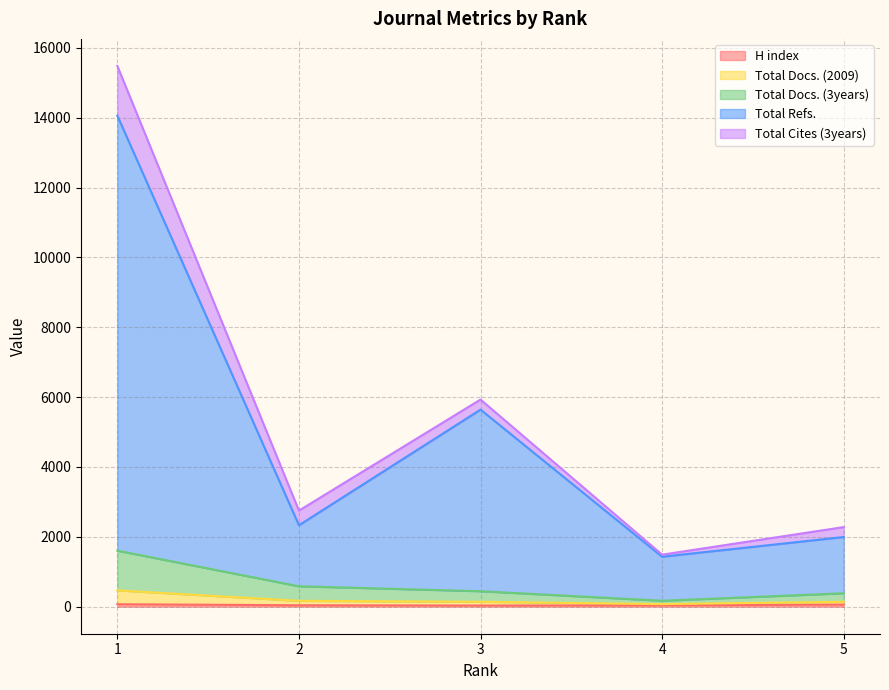

What is the approximate value of Total Refs. at 4?

1431